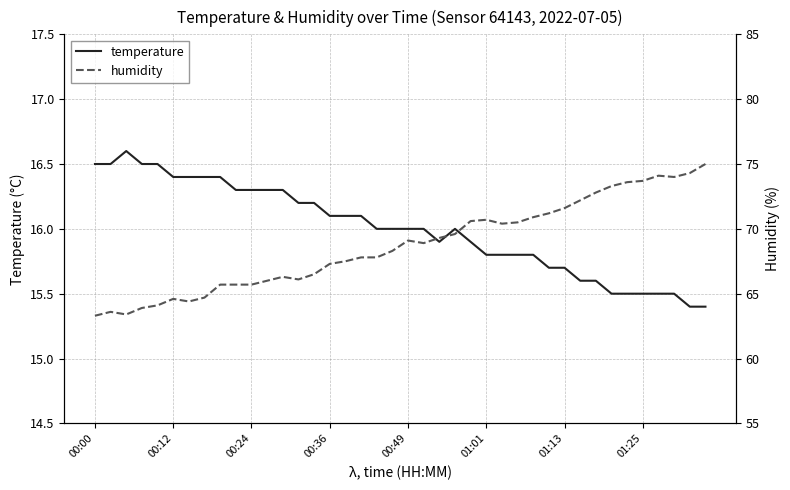

Does the chart display data point markers on the line(s)?

No